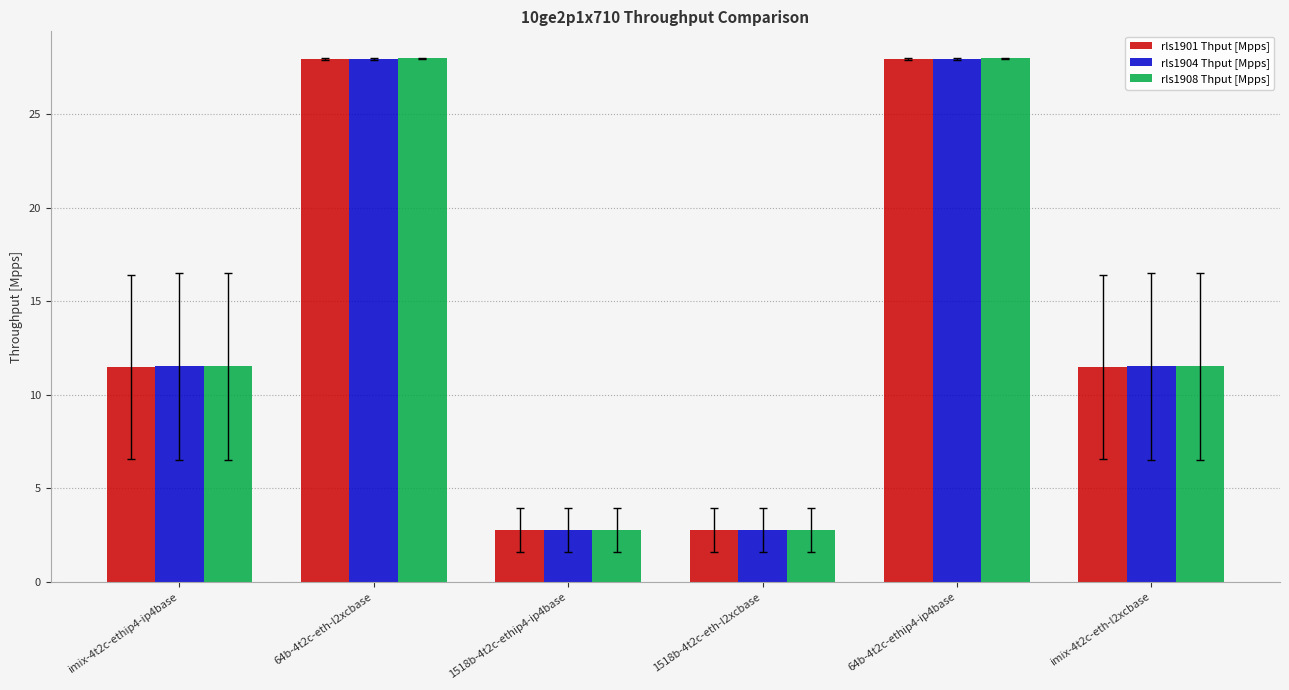

Between 64b-4t2c-eth-l2xcbase and imix-4t2c-eth-l2xcbase, which series saw the biggest shift?

rls1901 Thput [Mpps]